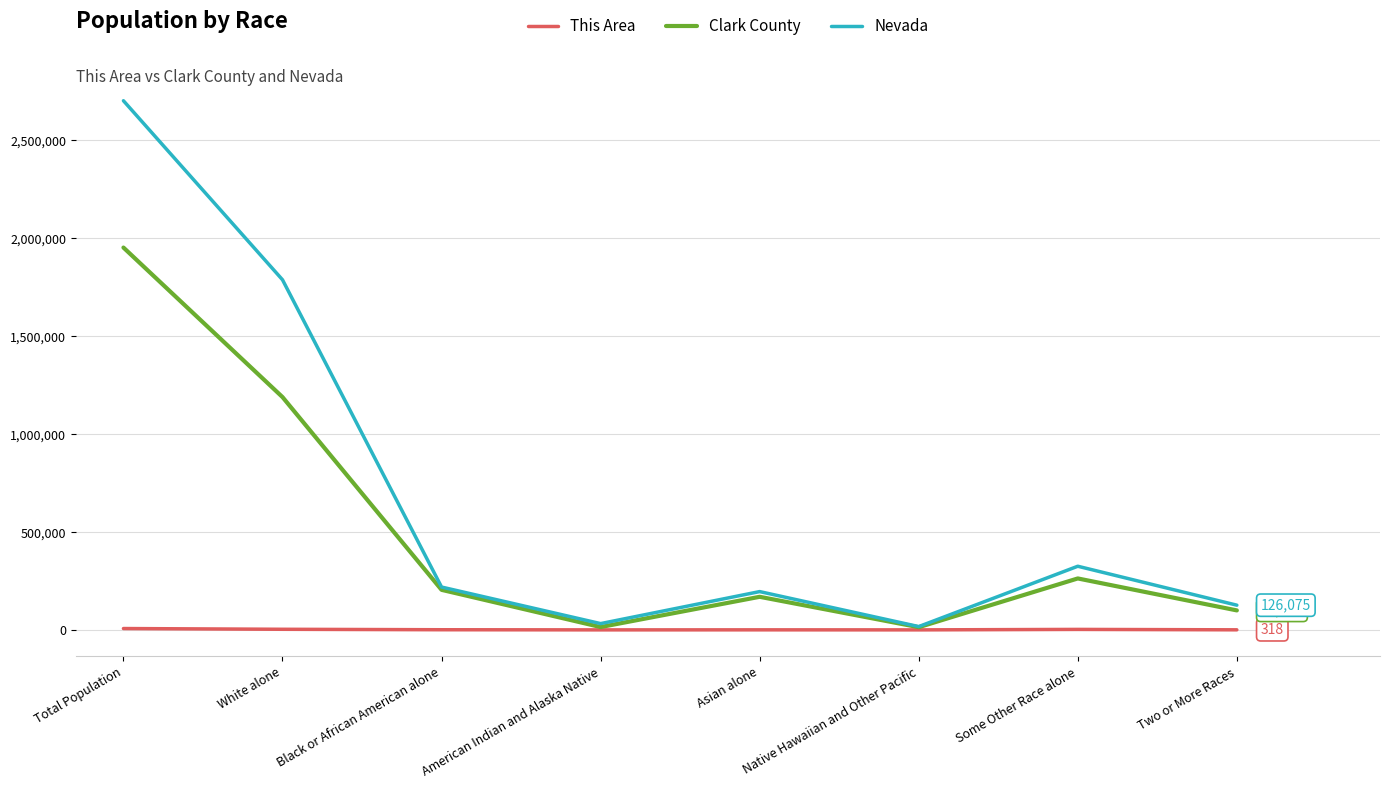

Rank the series by their average value, from lowest to highest.

This Area, Clark County, Nevada